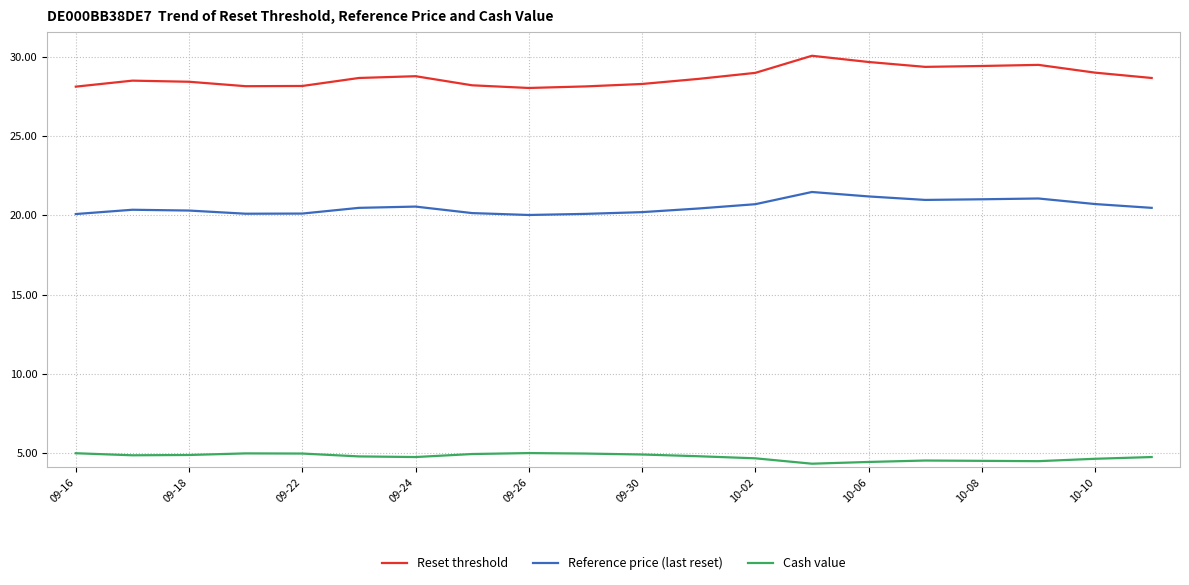

Which series has the largest total across all categories?

Reset threshold